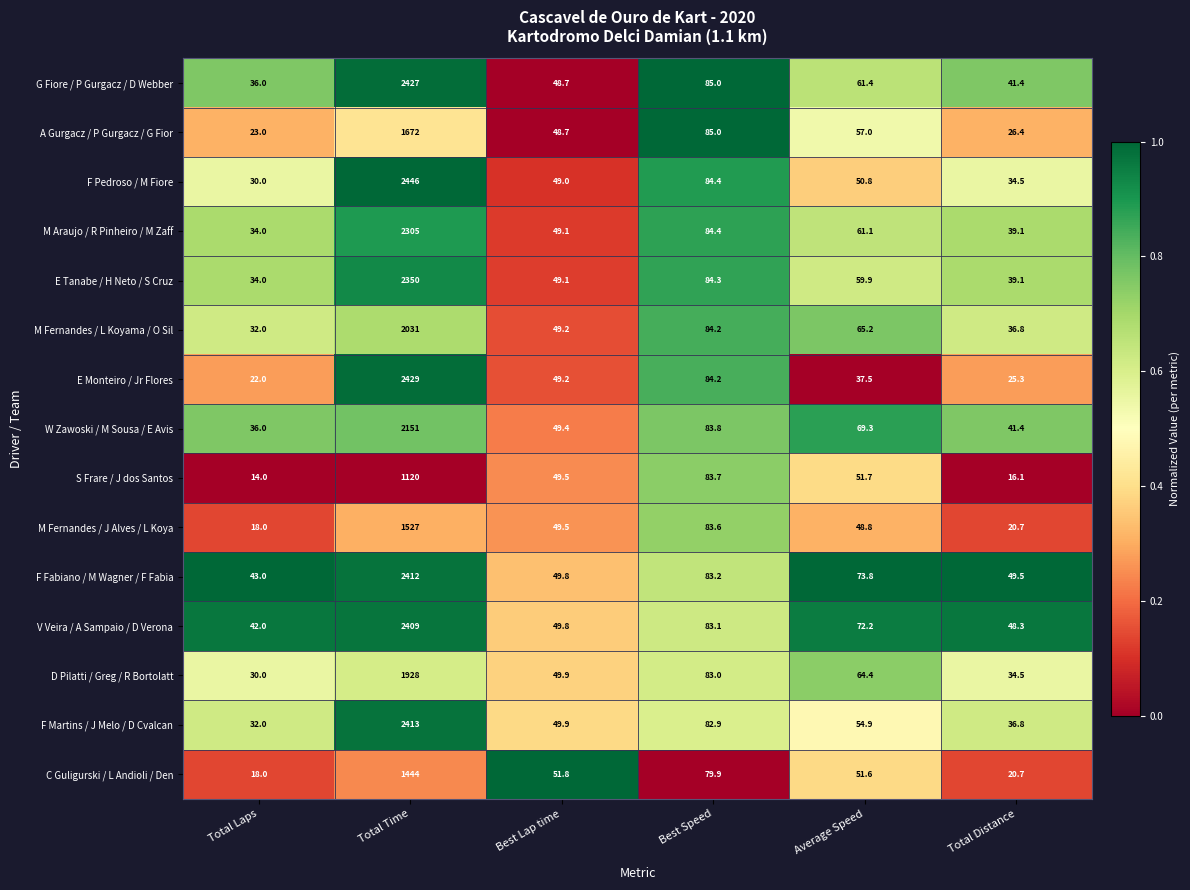

Is it true that M Fernandes / L Koyama / O Sil equals 12.6 at Total Laps?

False